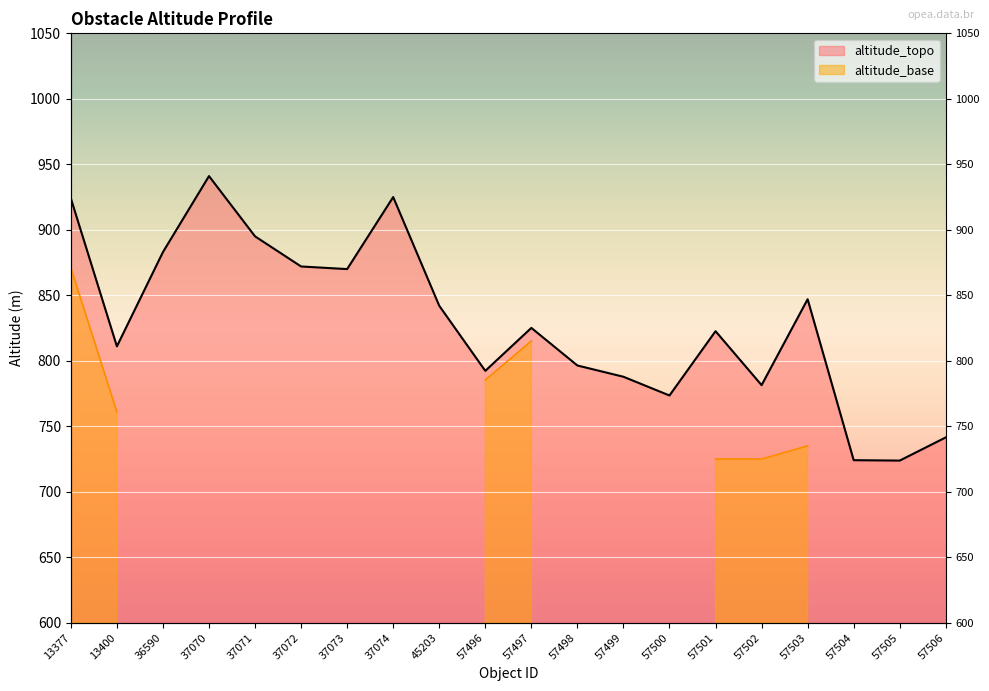

Rank the categories by value from lowest to highest.

57505, 57504, 57506, 57500, 57502, 57499, 57496, 57498, 13400, 57501, 57497, 45203, 57503, 37073, 37072, 36590, 37071, 13377, 37074, 37070